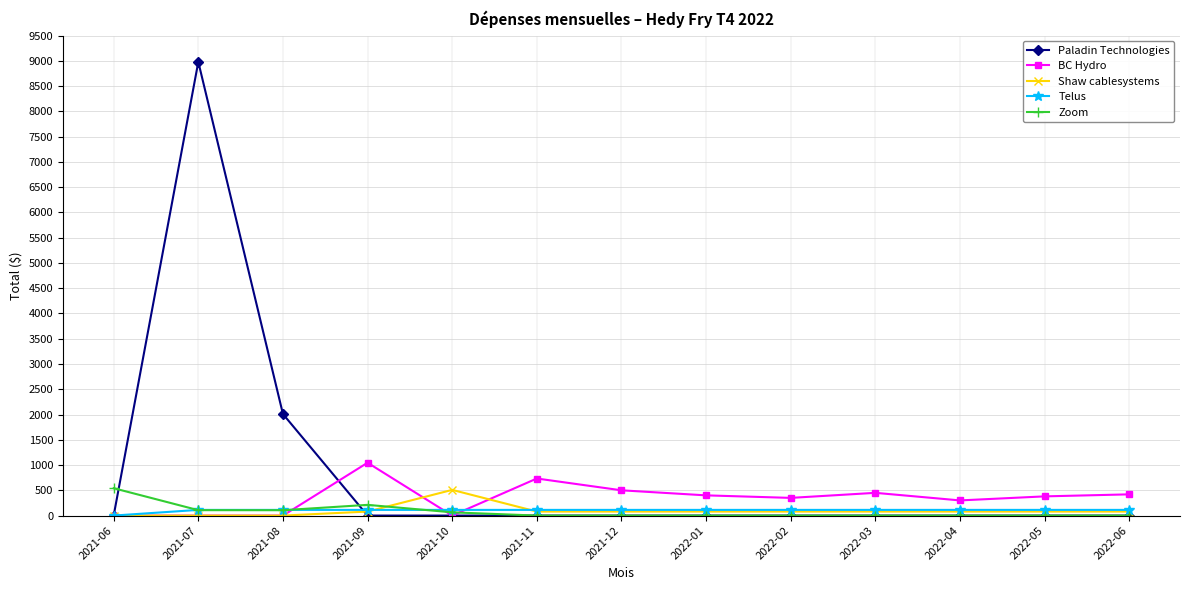

True or false: Paladin Technologies has a value of 0.0 at 2021-10.

True